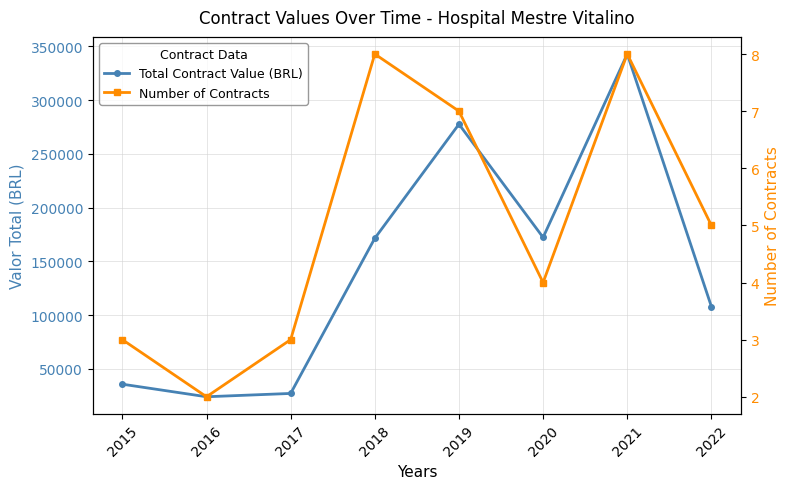

Which series changed the most between 2018 and 2019?

Total Contract Value (BRL)